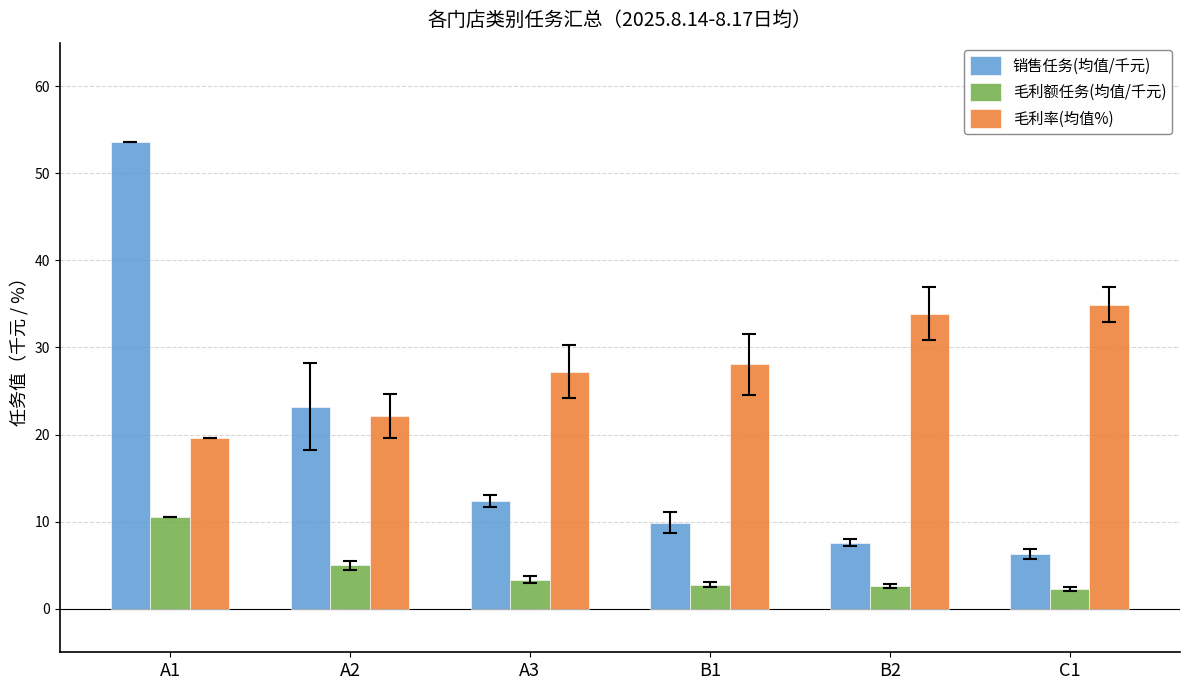

Is it true that 销售任务(均值/千元) equals 6.3 at C1?

True